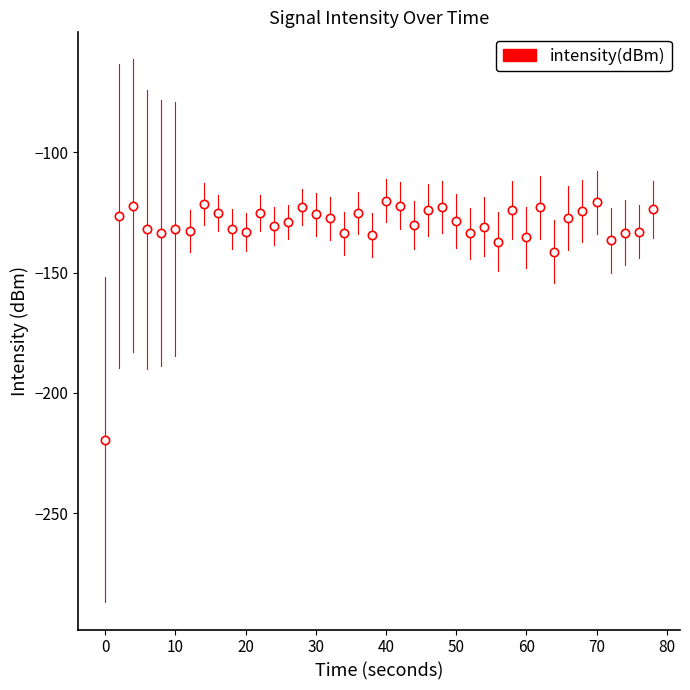

What is the value of the 24th point from the left?

-123.8